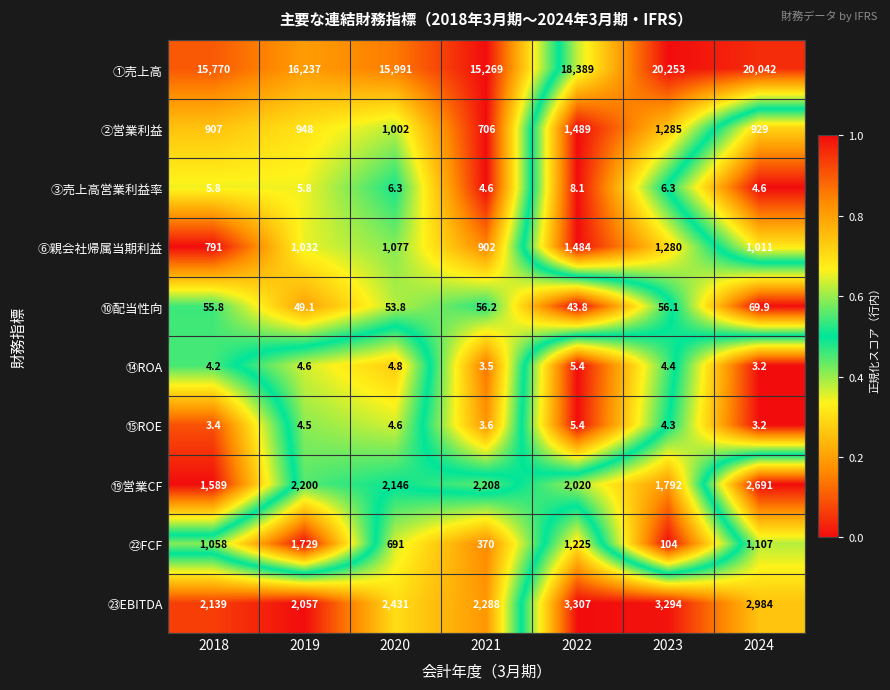

Which series changed the most between 2020 and 2021?

①売上高